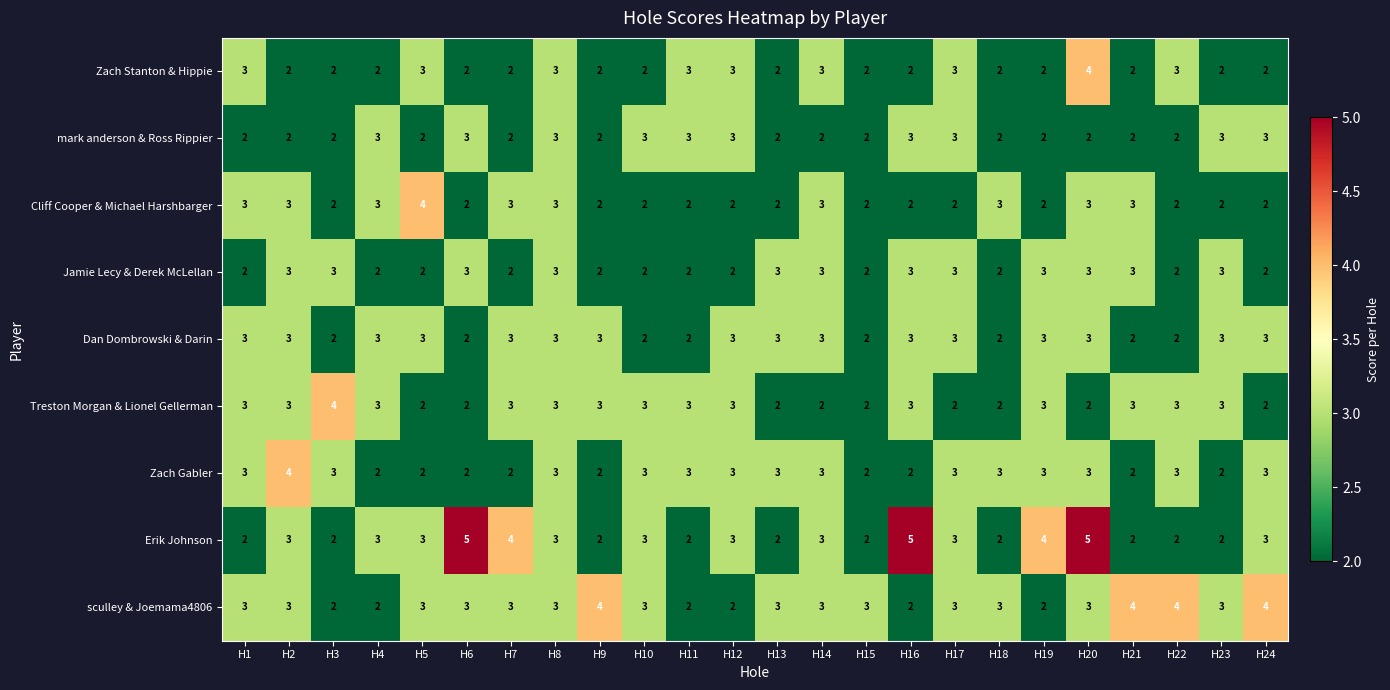

Which series has the largest range (max minus min)?

Erik Johnson